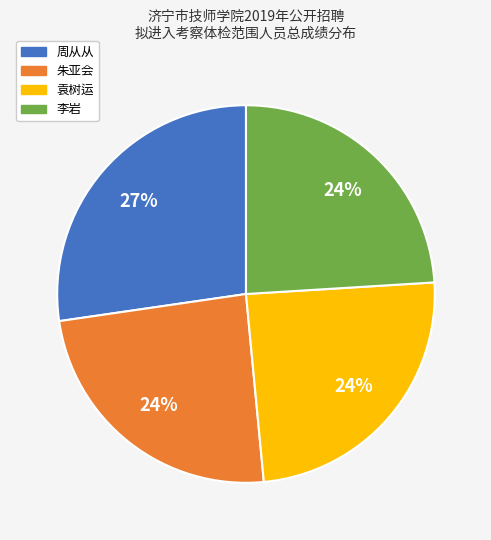

Approximately how many times larger is the value at 周从从 compared to 袁树运?

1.1